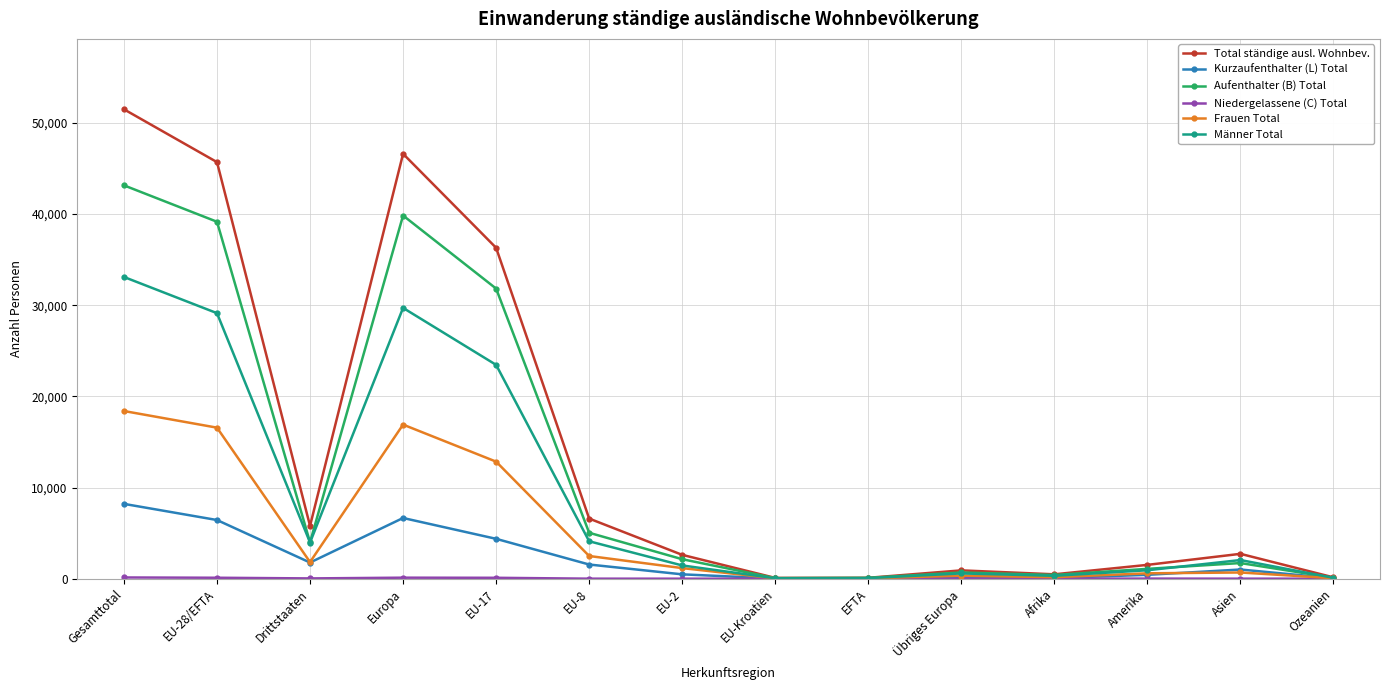

At how many categories does at least one series exceed 38066?

3